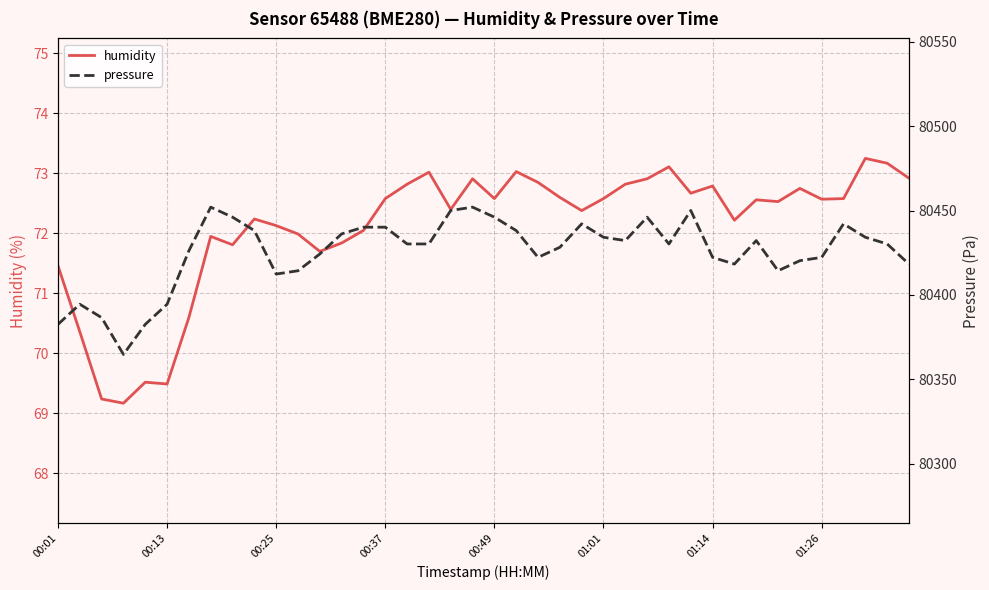

What is the maximum value for pressure?

80452.0